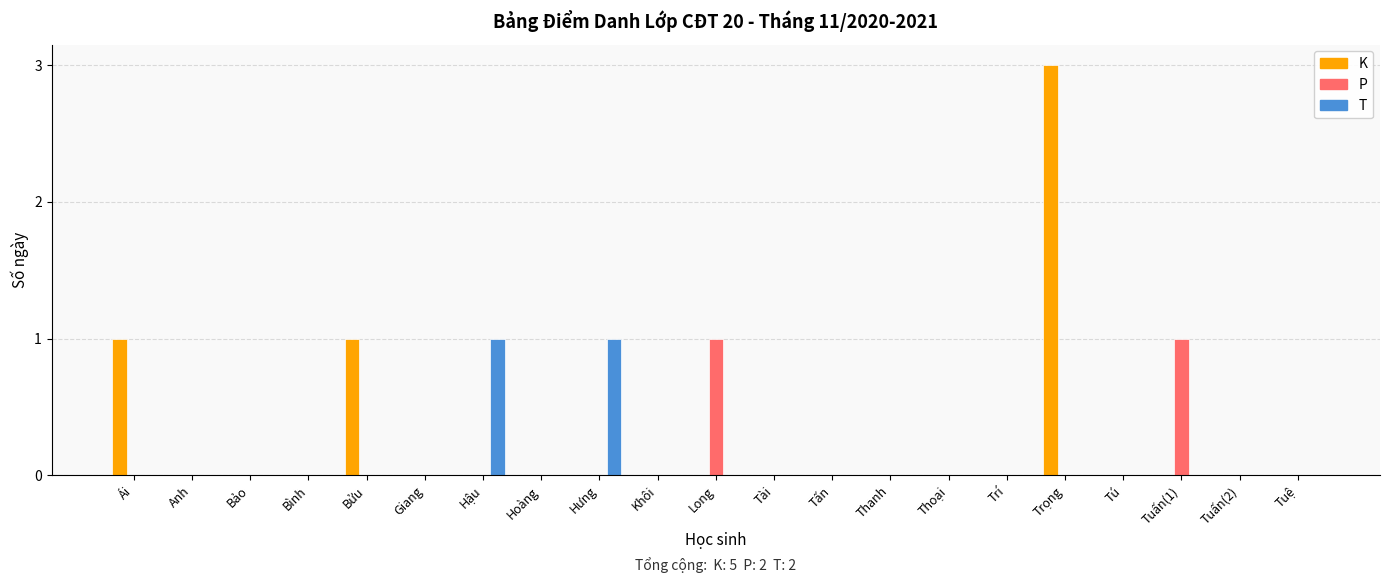

What is the sum of all K values?

5